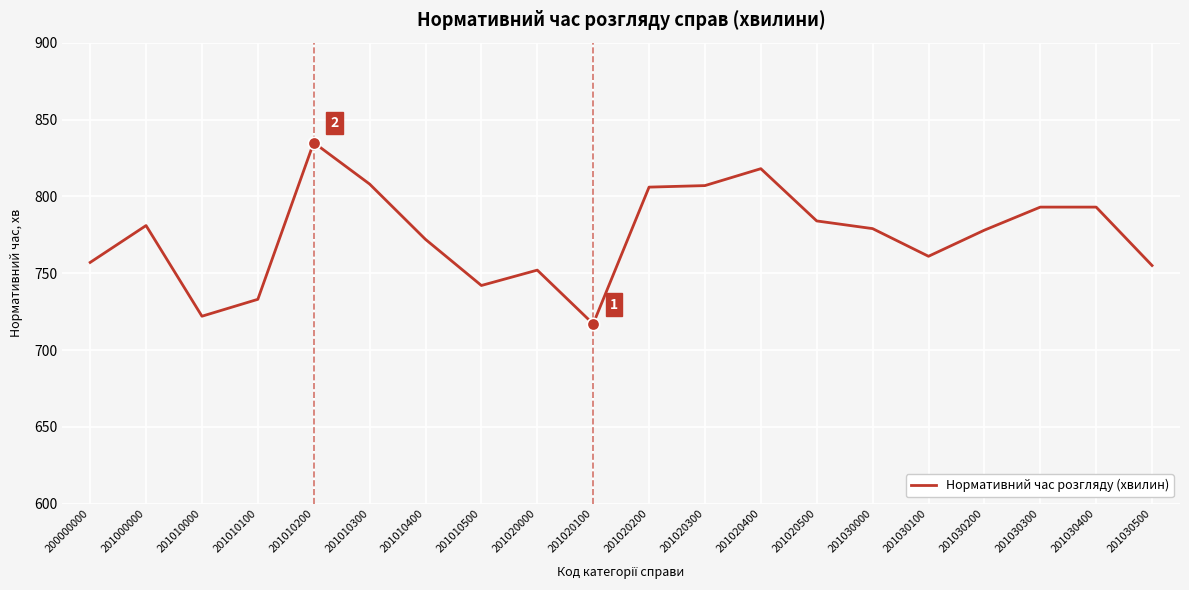

What is the change in value from 200000000 to 201020000?

-5